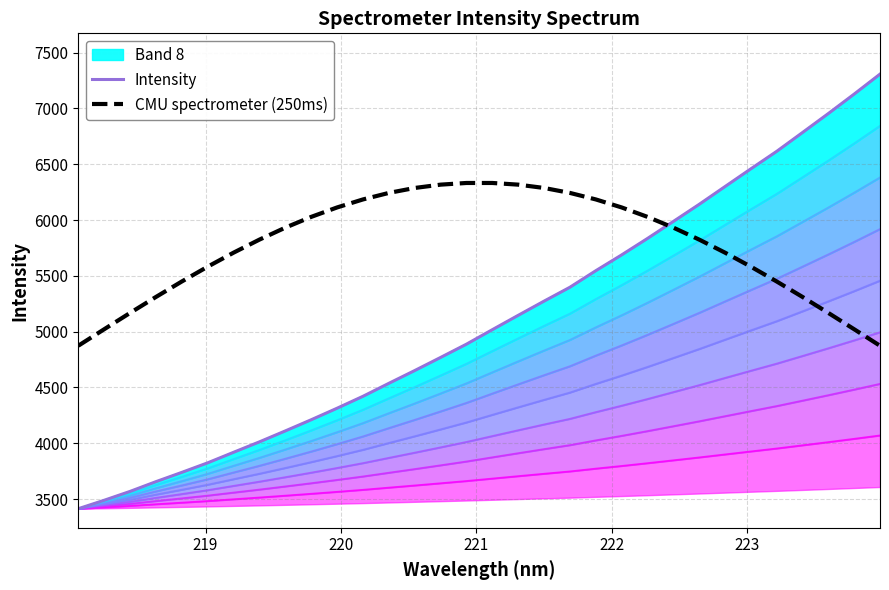

What is the highest value of the CMU spectrometer (250ms) series?

6332.4